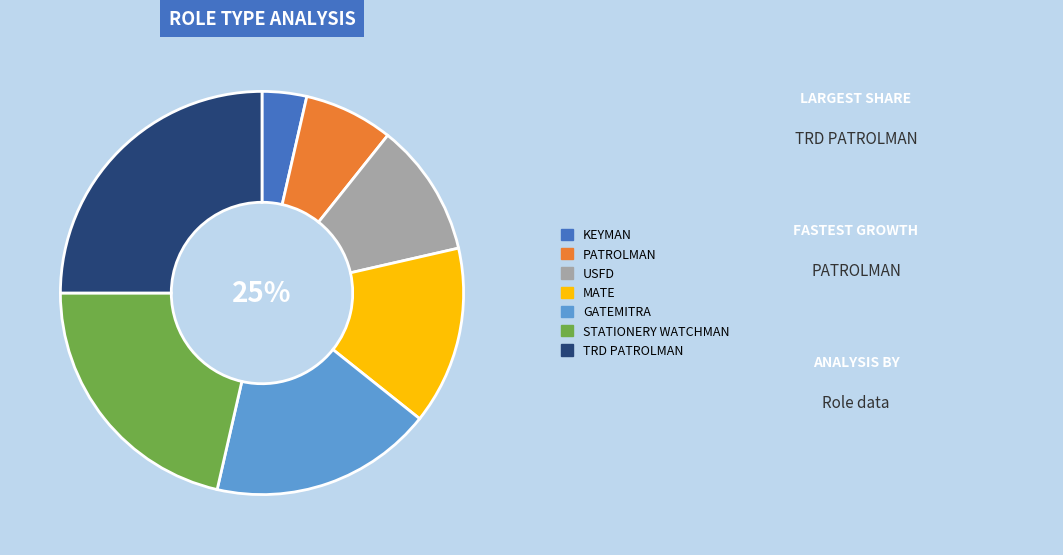

To the nearest percent, what is the difference between the largest and smallest slice percentages?

21%